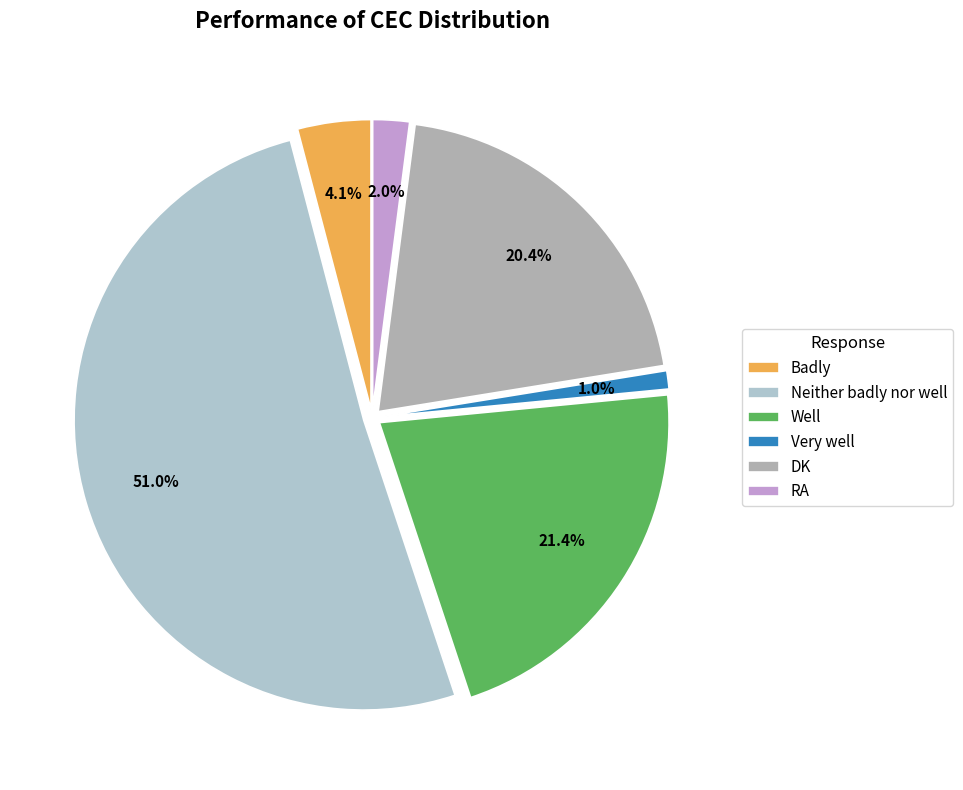

True or false: Very well accounts for 10% of the total.

False